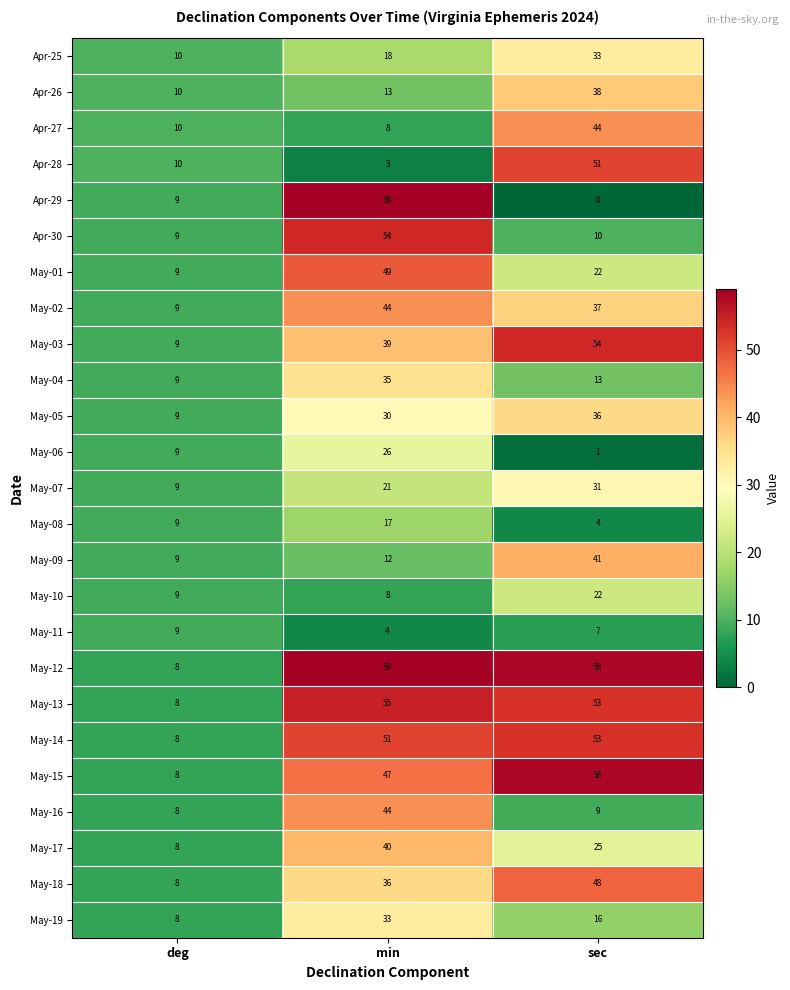

List the labels in order of May-03 value, largest first.

sec, min, deg